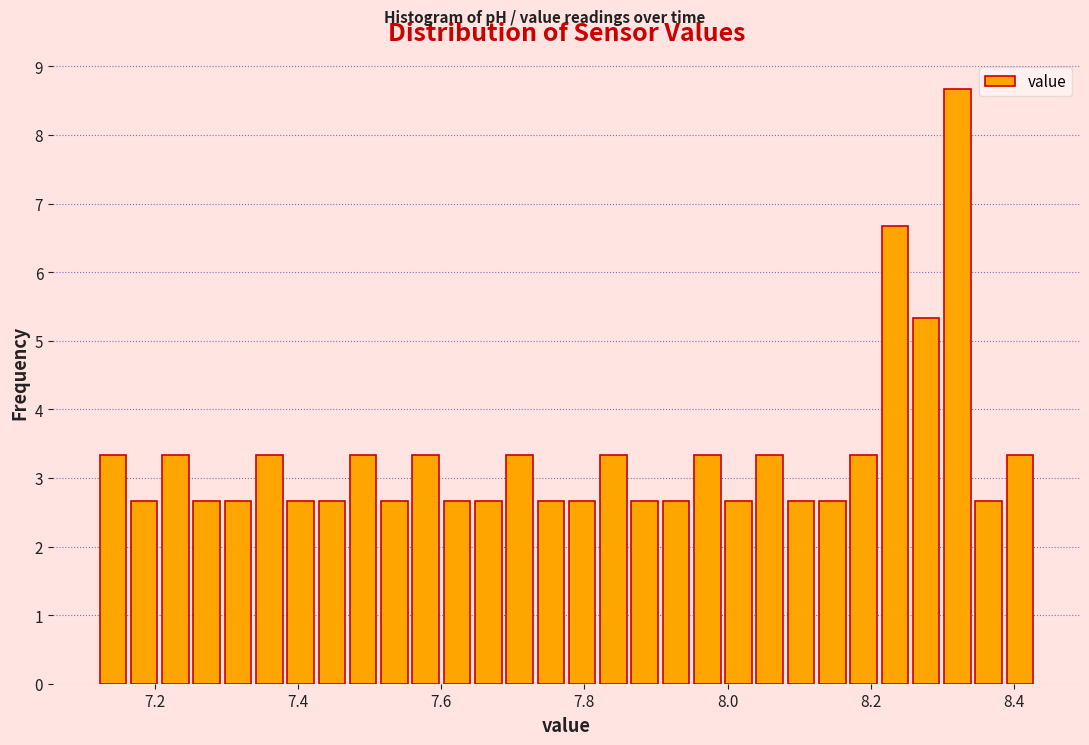

Read against the x-axis, roughly where is the centre of the tallest bar?

8.32